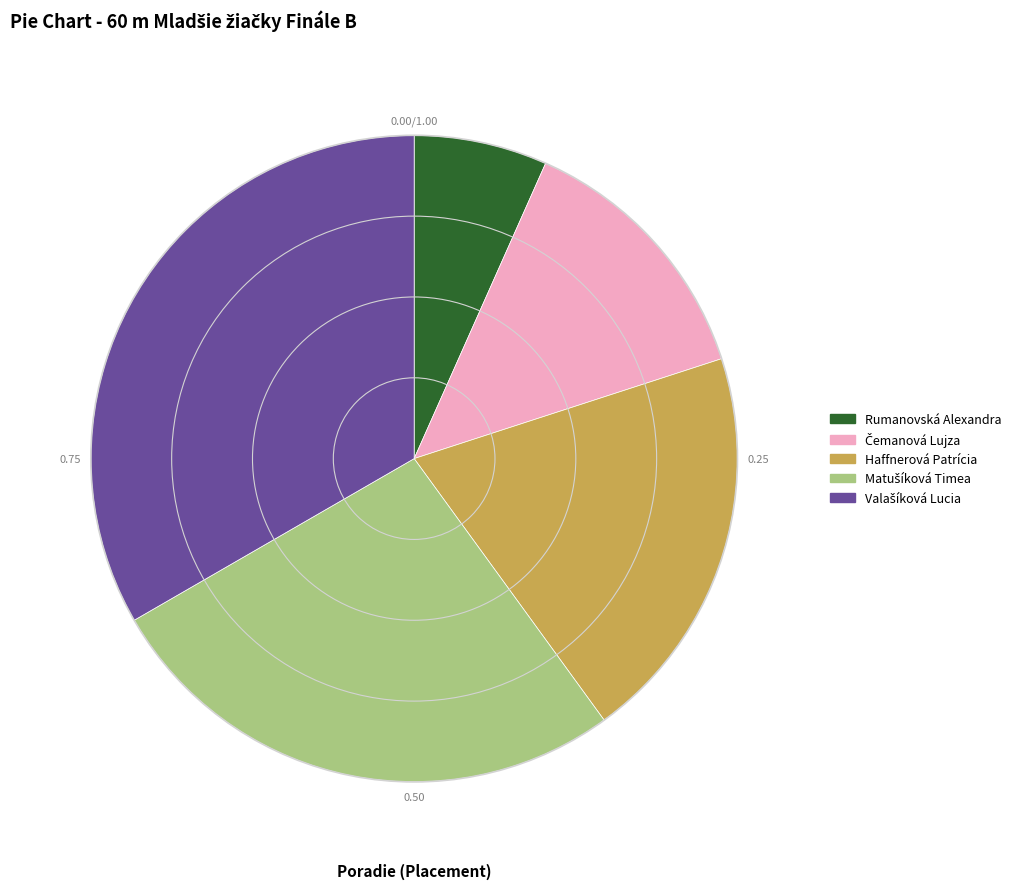

Count the number of slices in the pie.

5